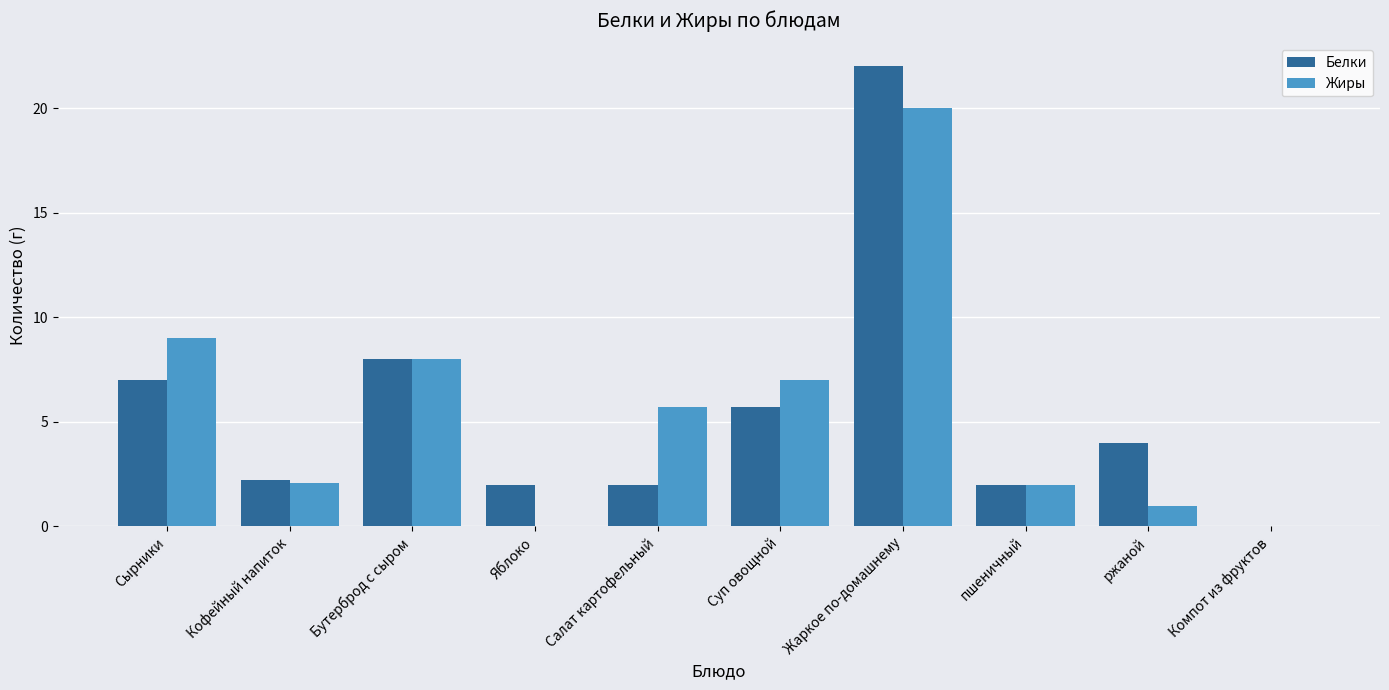

Count the number of data series in this chart.

2